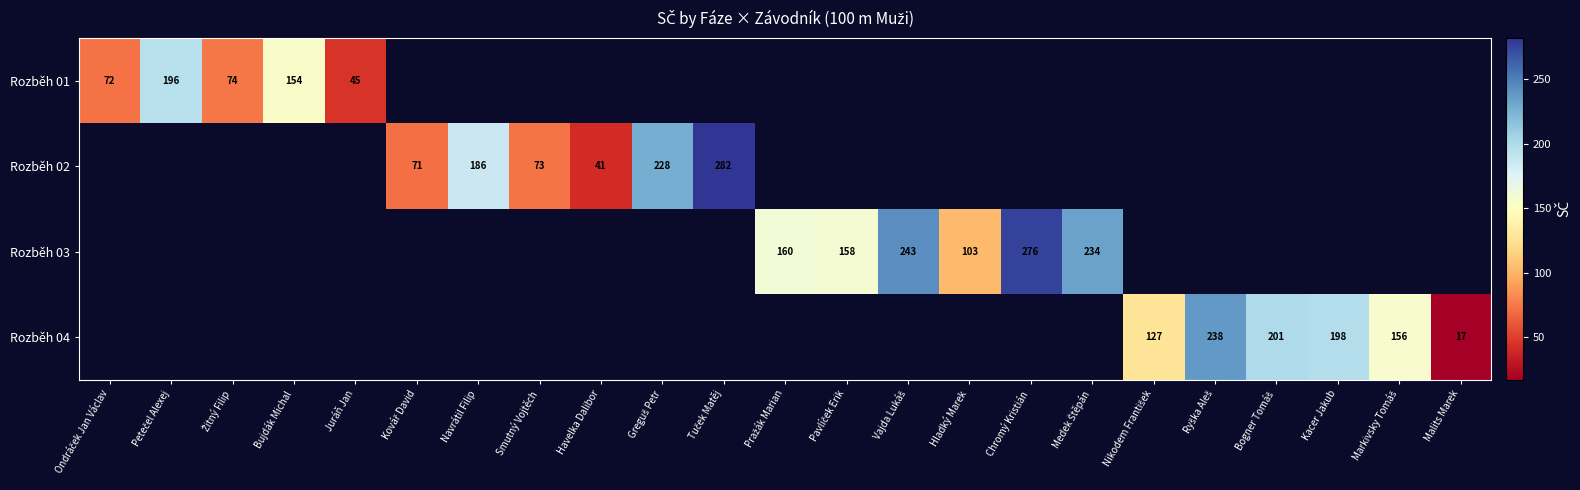

True or false: Rozběh 04 has a value of 12 at Malits Marek.

False